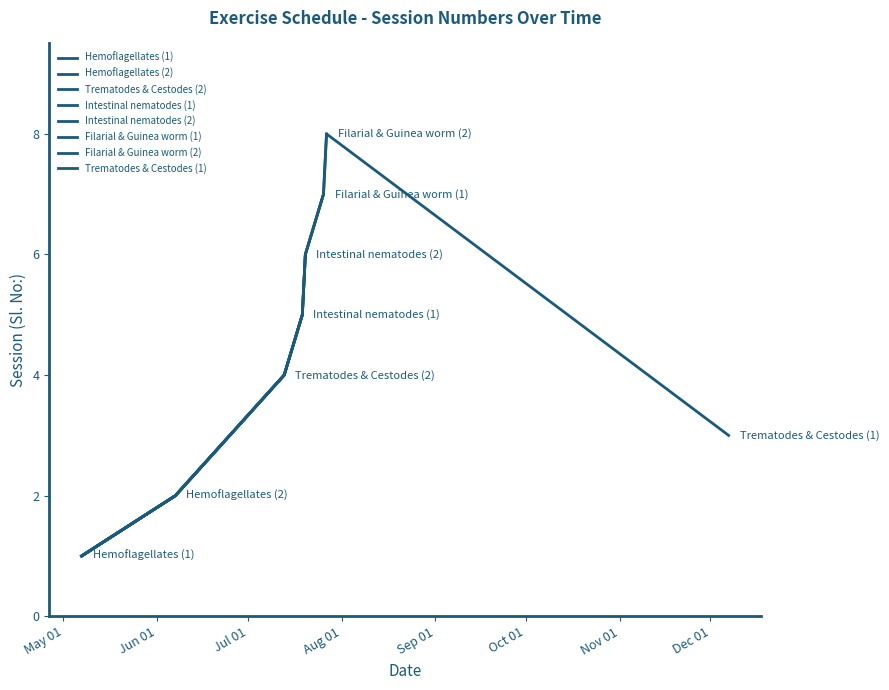

At which label is the value closest to 4?

2018-07-13